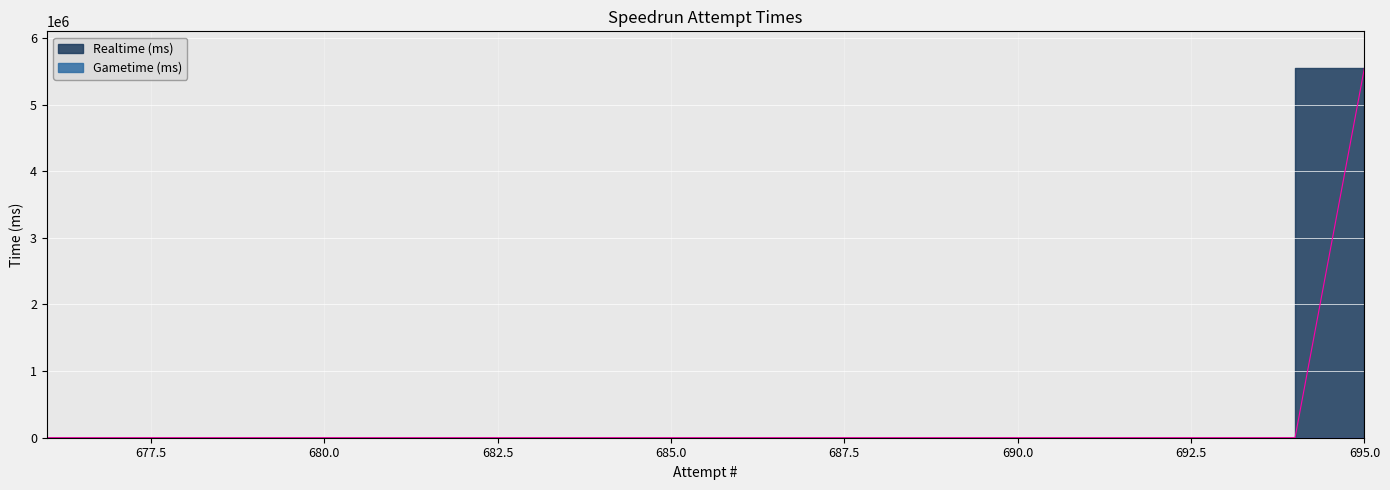

The value at 691 is 0. True or false?

True